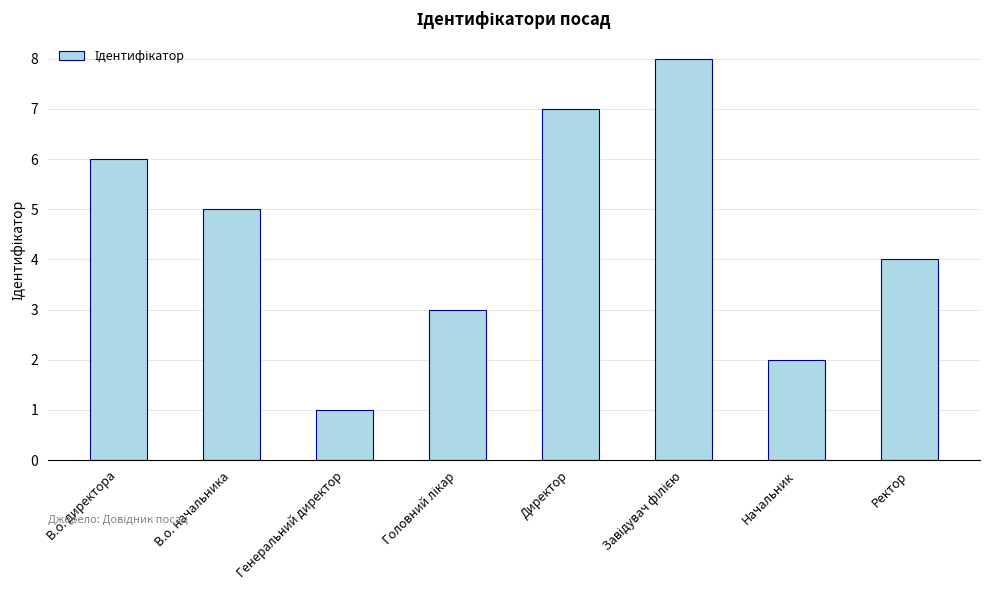

What is the sum of all values?

36